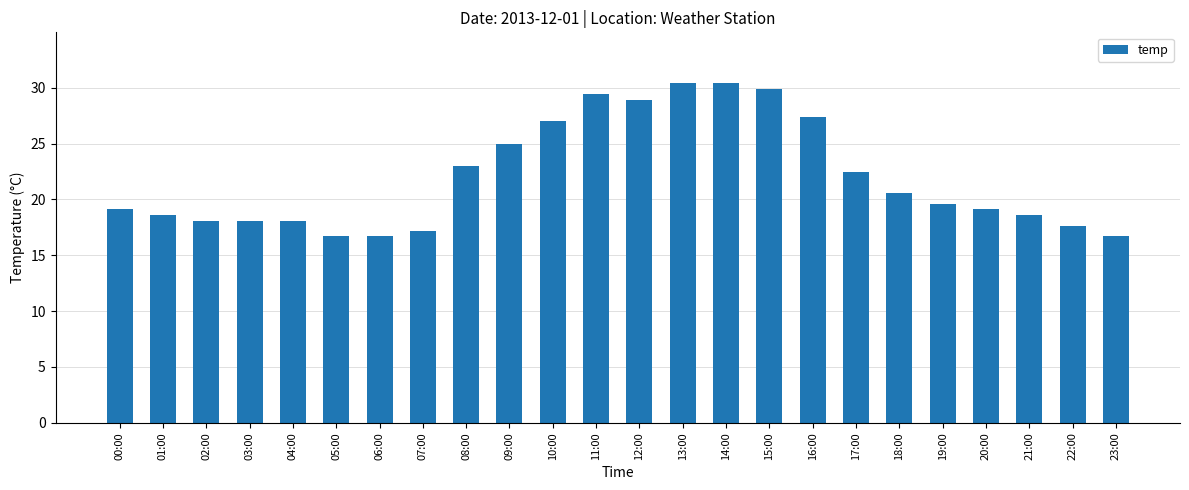

What is the change in value from 08:00 to 15:00?

+6.9